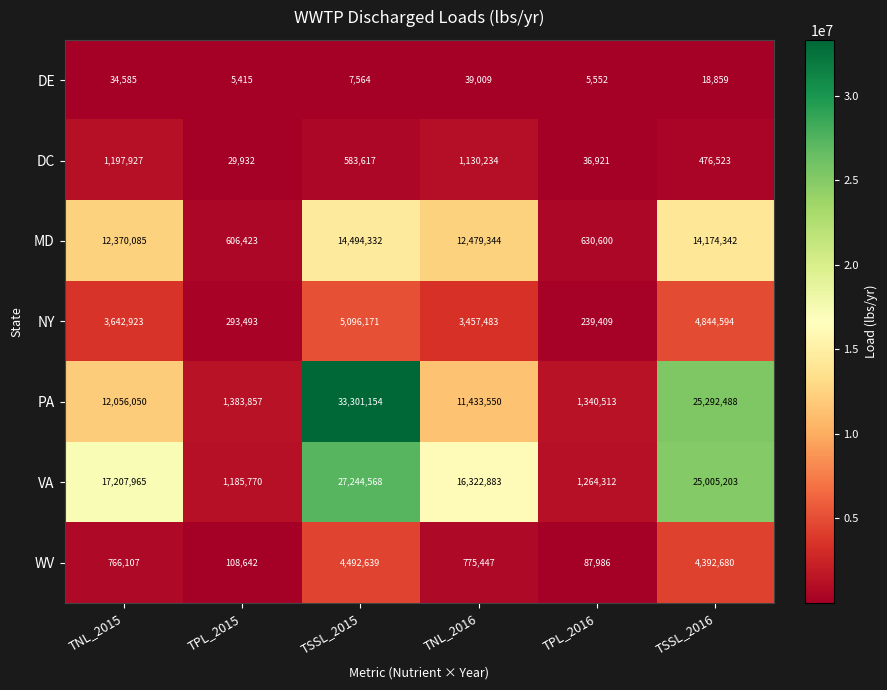

Which series has the widest spread of values?

PA